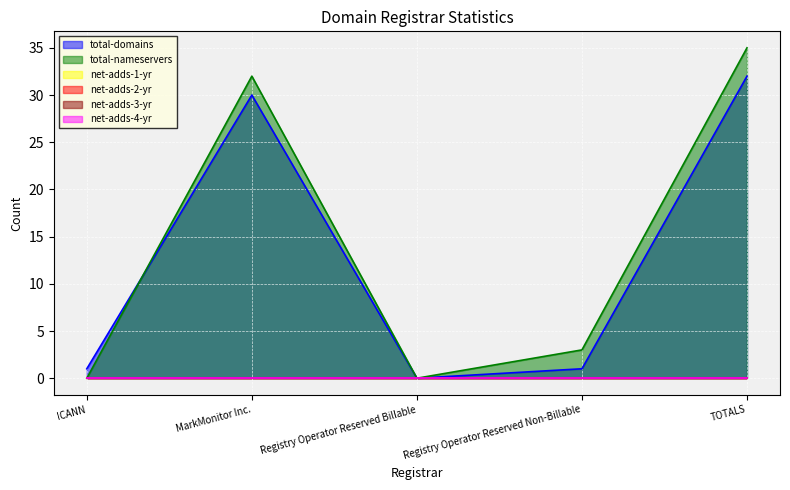

What is the greatest value displayed?

35